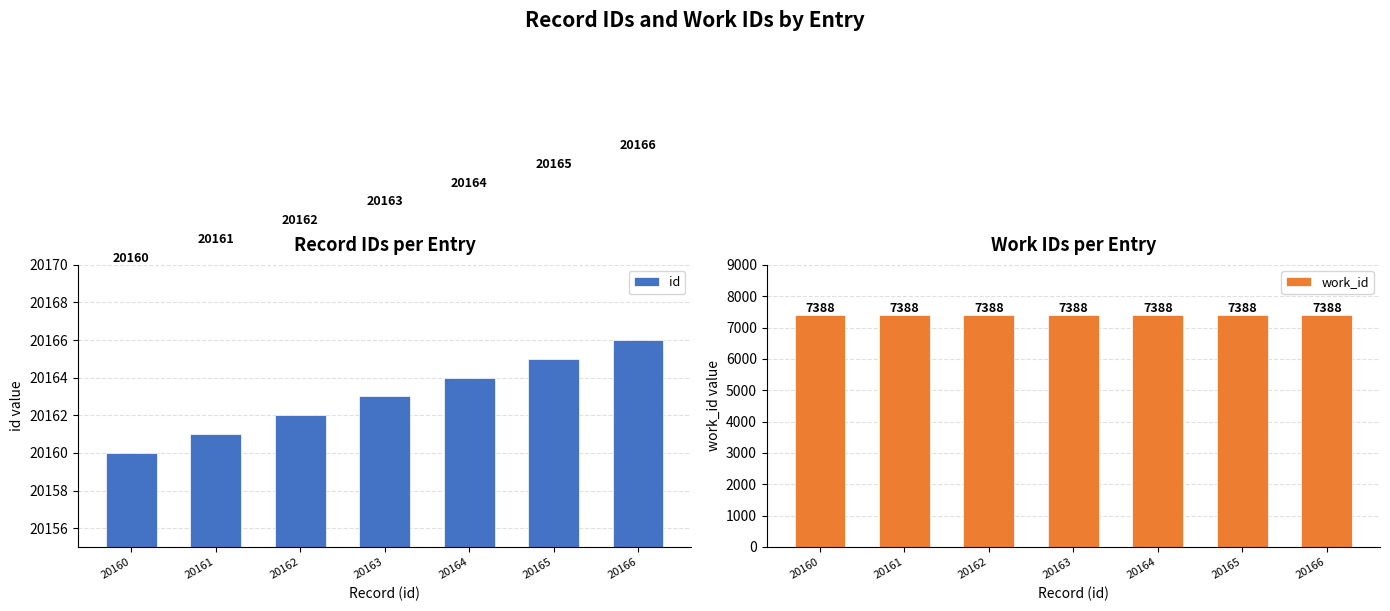

Which series has the largest range (max minus min)?

id